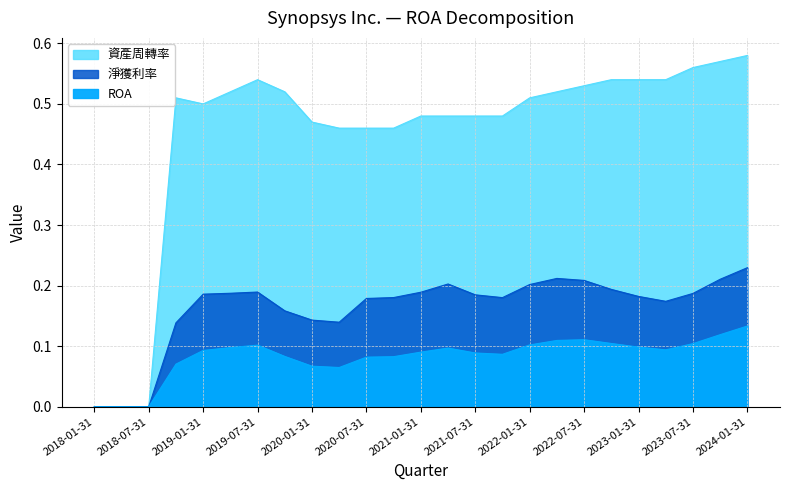

True or false: ROA has more than 2 points higher than both neighbors.

True